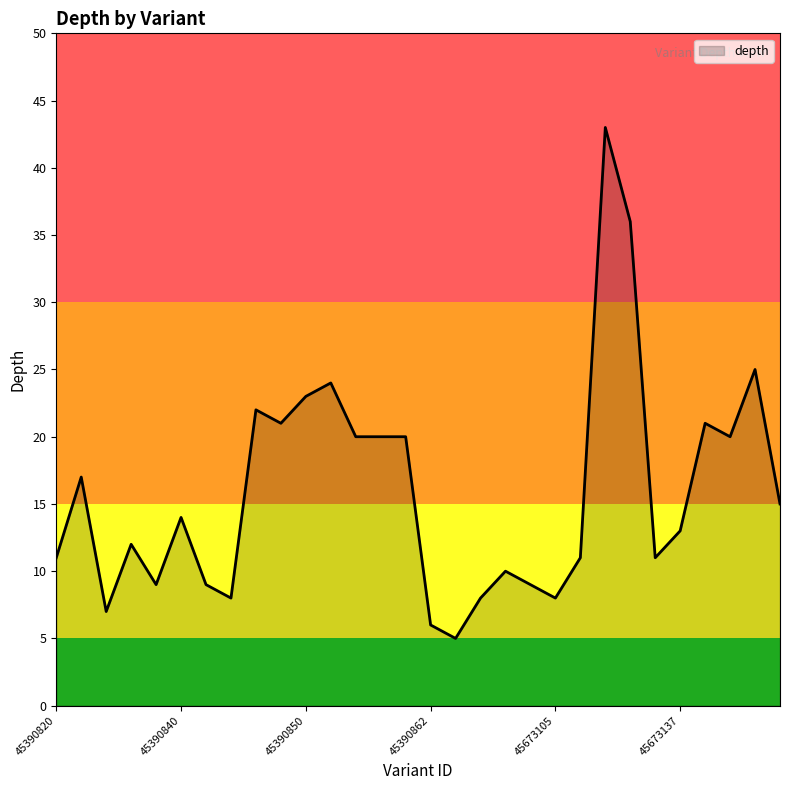

What is the minimum value shown in the chart?

5